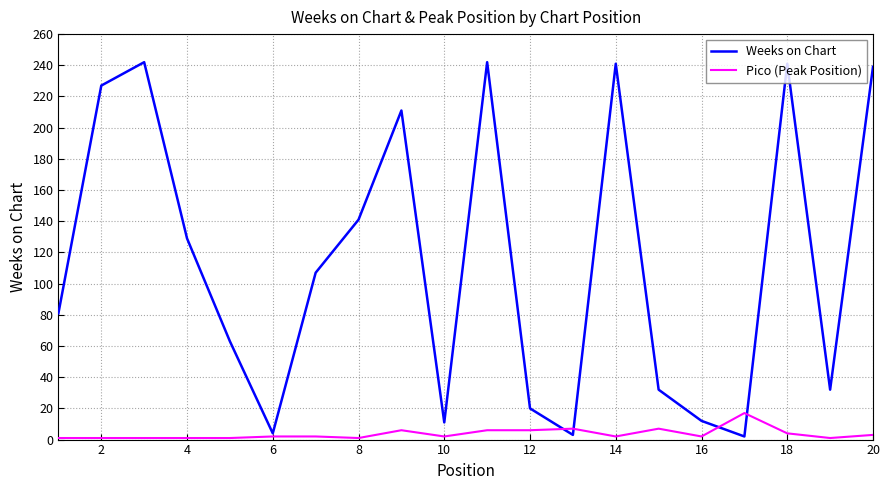

List the series in order of their overall mean, lowest first.

Pico (Peak Position), Weeks on Chart